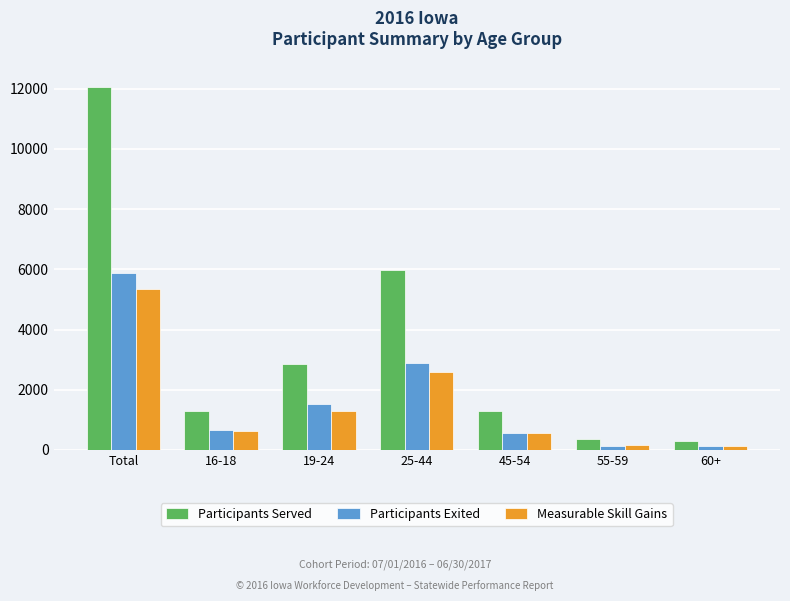

Rank the series by their maximum value, from lowest to highest.

Measurable Skill Gains, Participants Exited, Participants Served